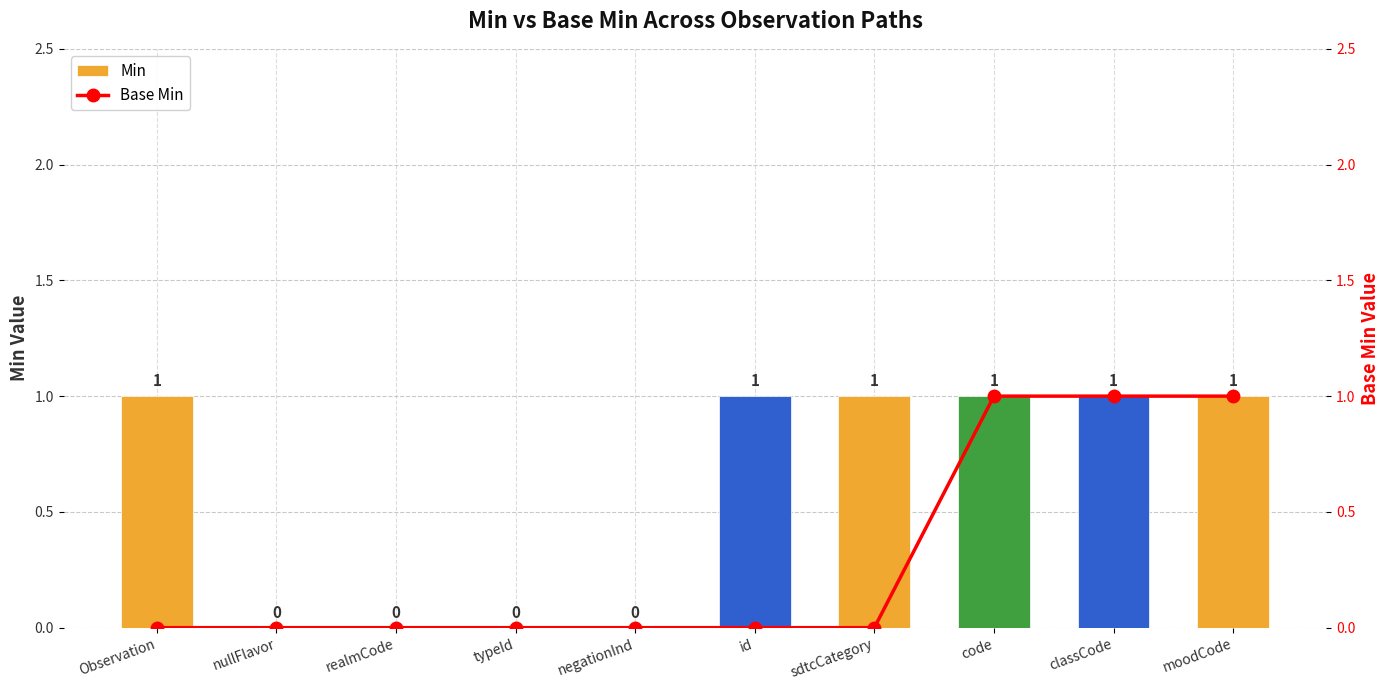

How many positive values does the Min series have?

6